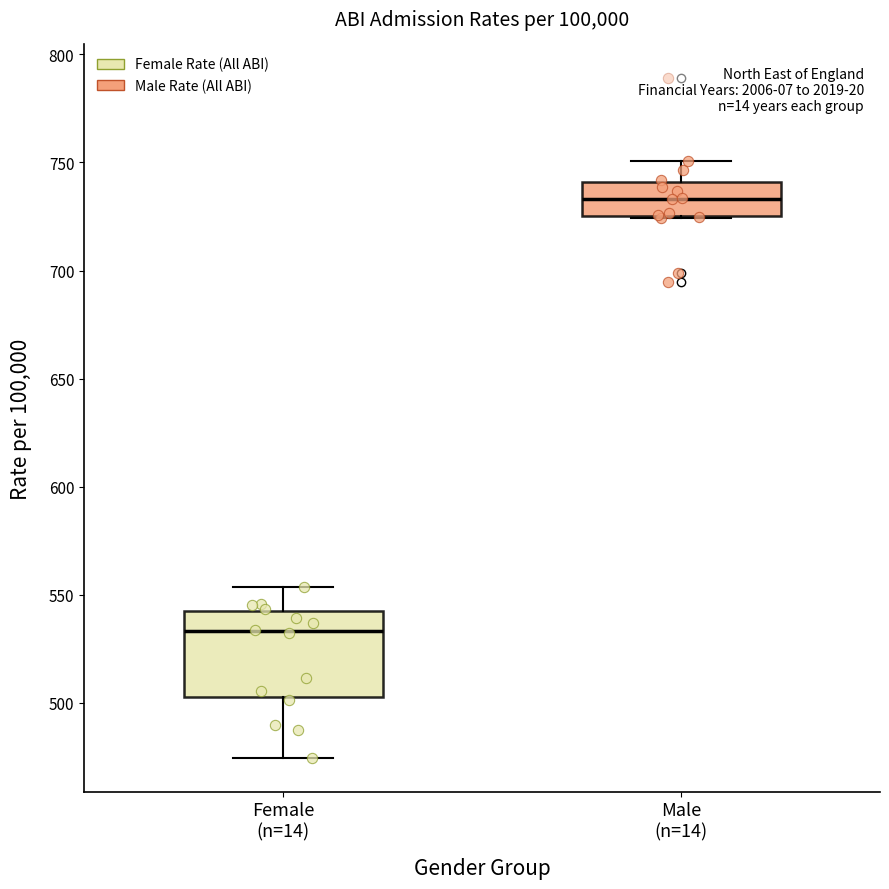

Where does the upper whisker of the box for Male (n=14) end on the y-axis? The values are not printed on the chart, so give them approximately, as read against the axis.

750